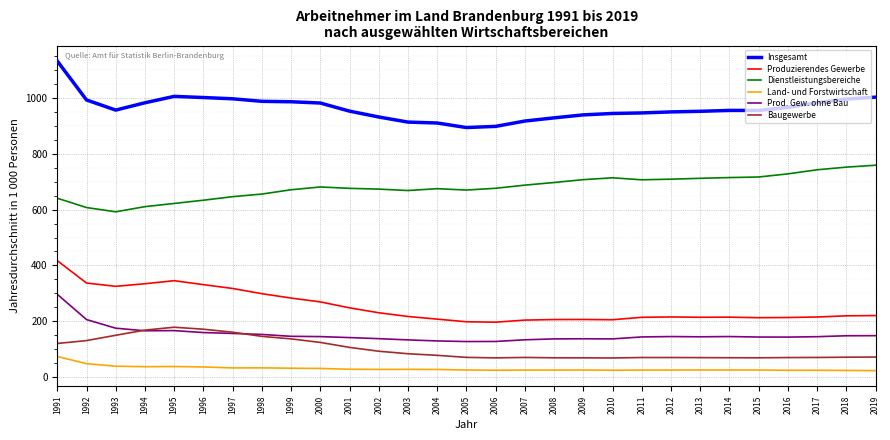

At how many categories does at least one series exceed 867?

29